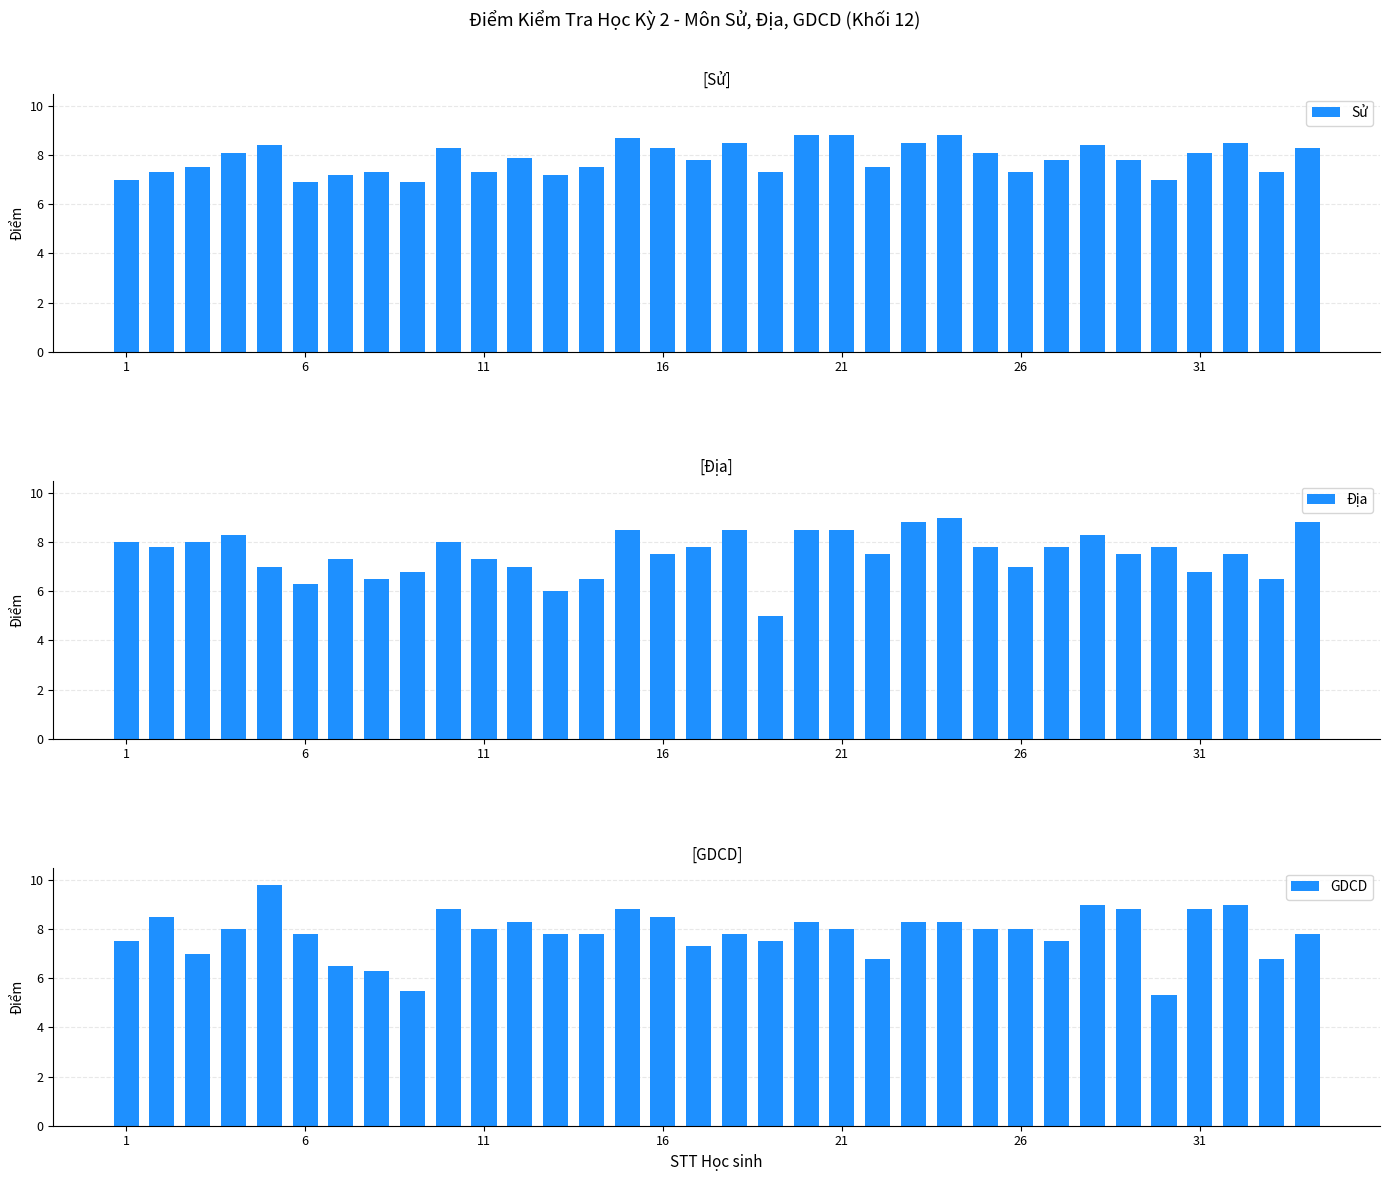

Between 8 and 14, which is larger?

14